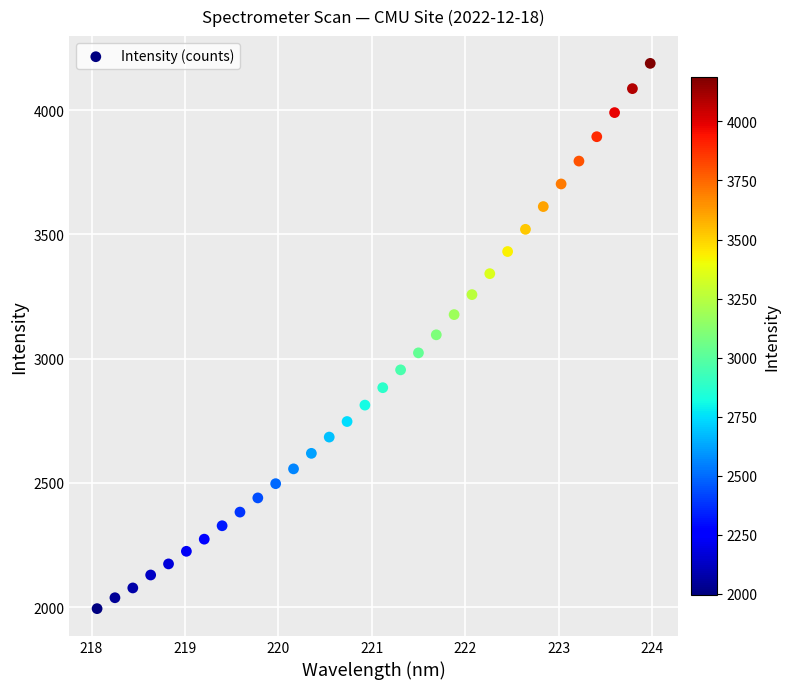

What is the range of X values (max minus min)?

5.9